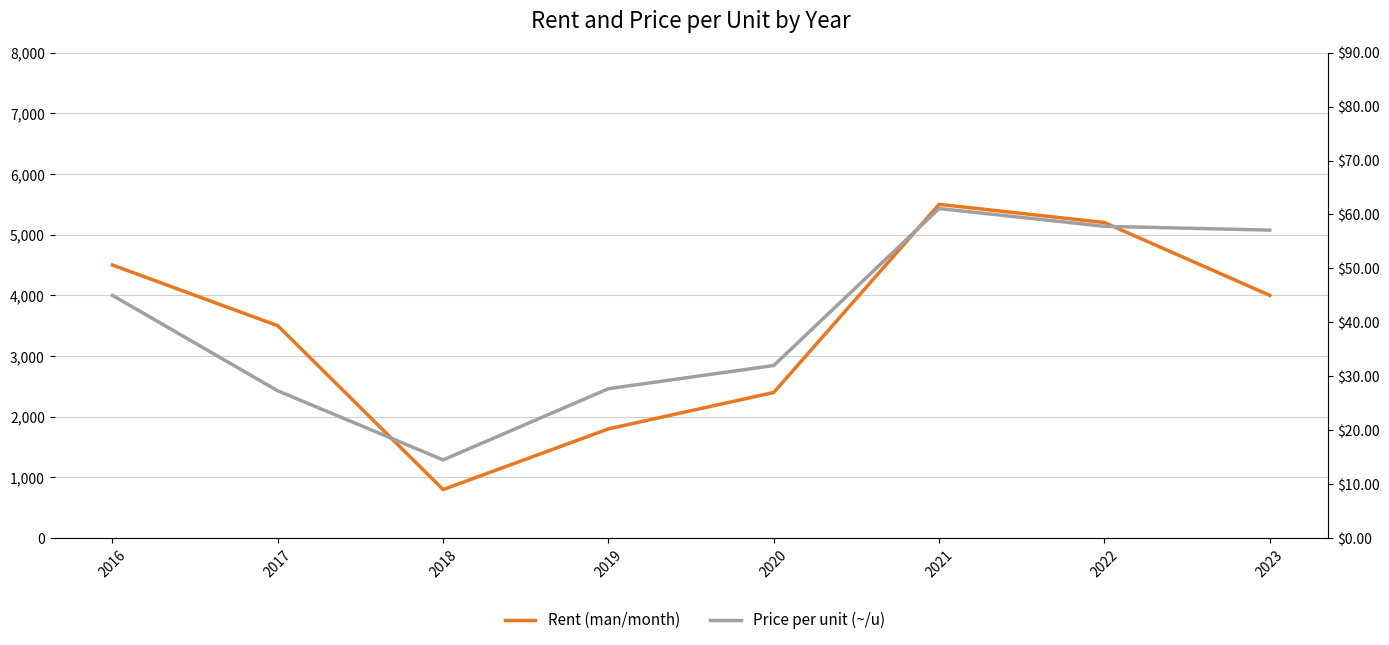

At which category is the sum across all series the highest?

2021